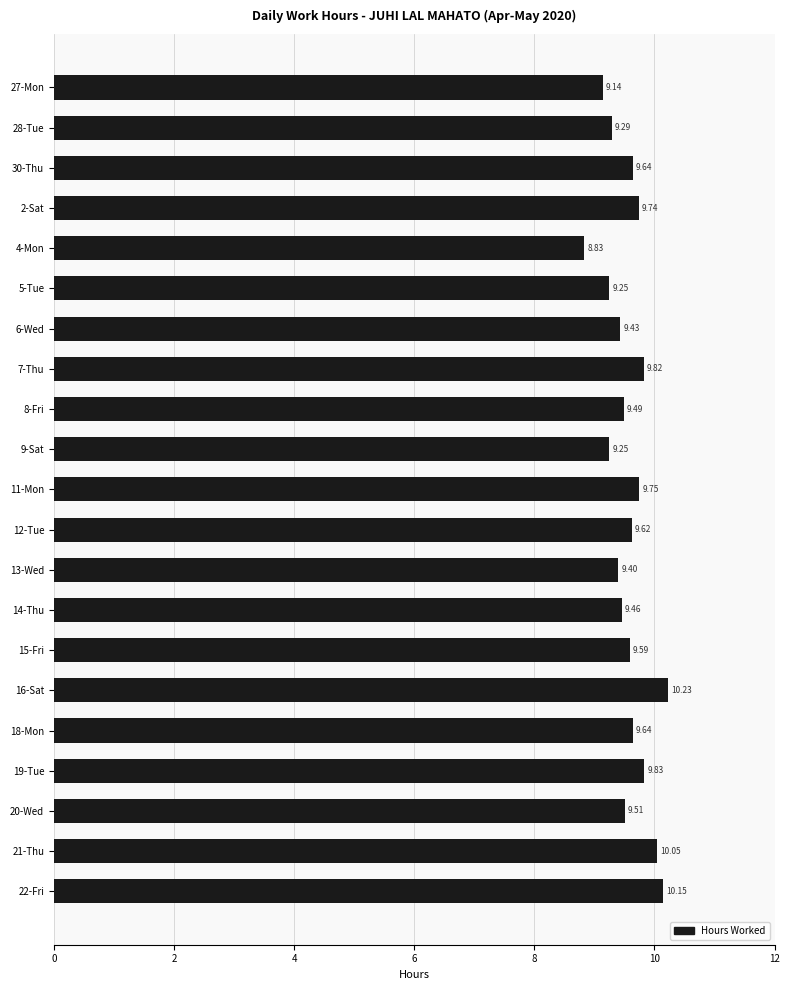

Which label corresponds to the smallest value in the chart?

4-Mon